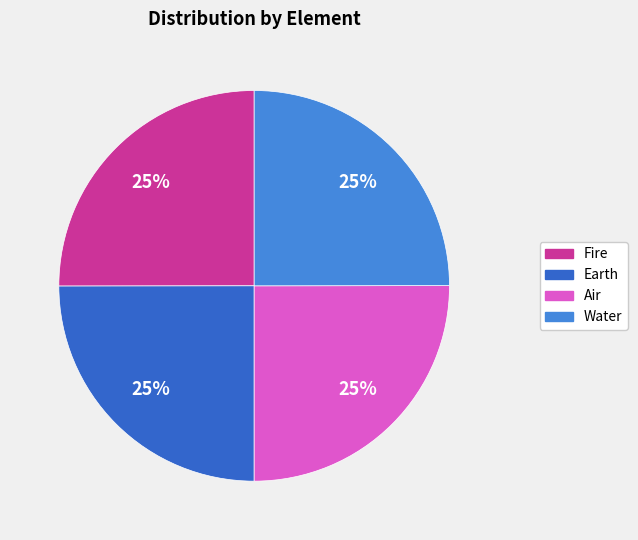

How many slices are in this pie chart?

4